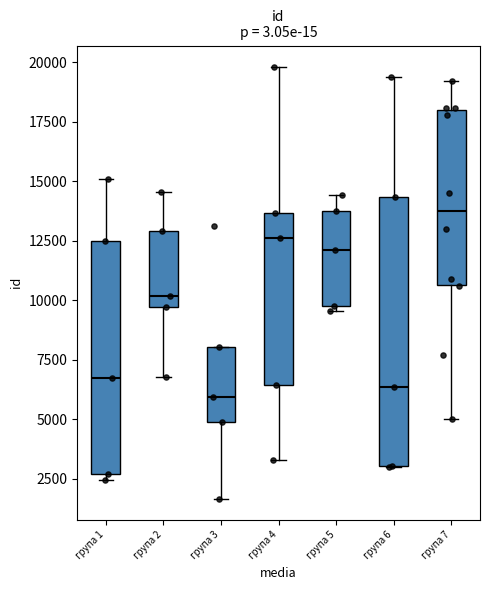

Reading left to right, transcribe this box plot: for each box, give where its median line is, the range the box spans, and where its two whiskers end, as read against the y-axis. The values are not printed on the chart, so give them approximately, as read against the axis.

група 1: median 7000, box 2500 to 12500, whiskers 2500 (just below the box's lower edge) to 15000
група 2: median 10000, box 9500 to 13000, whiskers 7000 to 14500
група 3: median 6000, box 5000 to 8000, whiskers 1500 to 8000
група 4: median 12500, box 6500 to 13500, whiskers 3500 to 20000
група 5: median 12000, box 10000 to 13500, whiskers 9500 to 14500
група 6: median 6500, box 3000 to 14500, whiskers 3000 to 19500
група 7: median 13500, box 10500 to 18000, whiskers 5000 to 19000